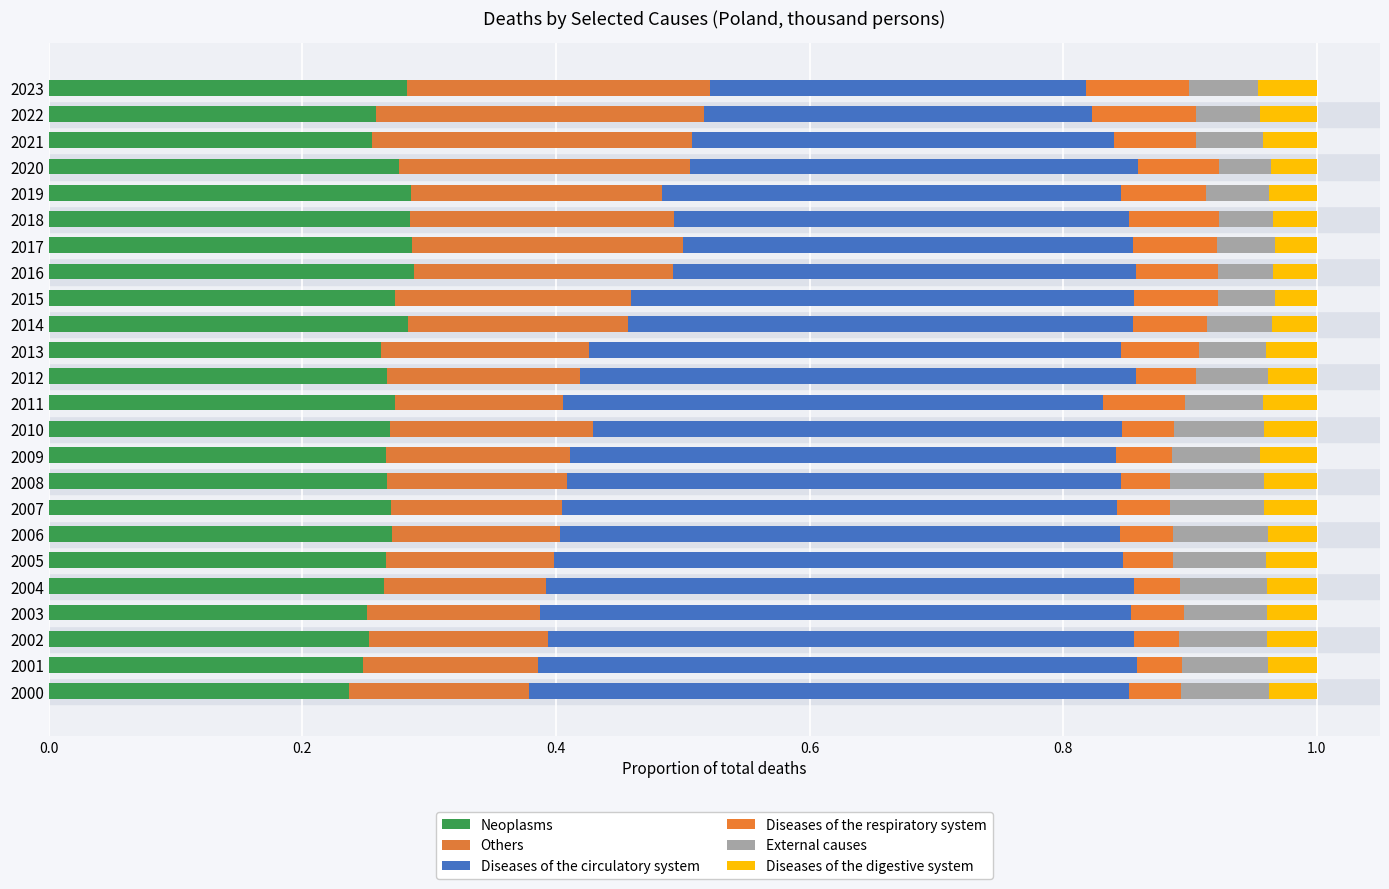

Which series has the largest total across all categories?

Diseases of the circulatory system